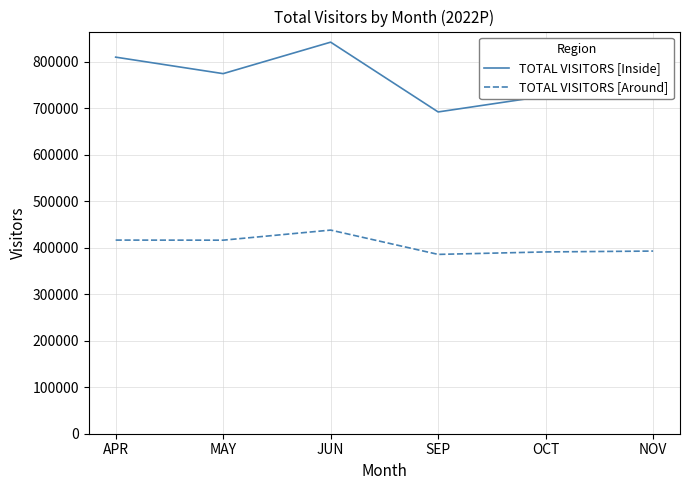

Rank the series by their maximum value, from highest to lowest.

TOTAL VISITORS [Inside], TOTAL VISITORS [Around]